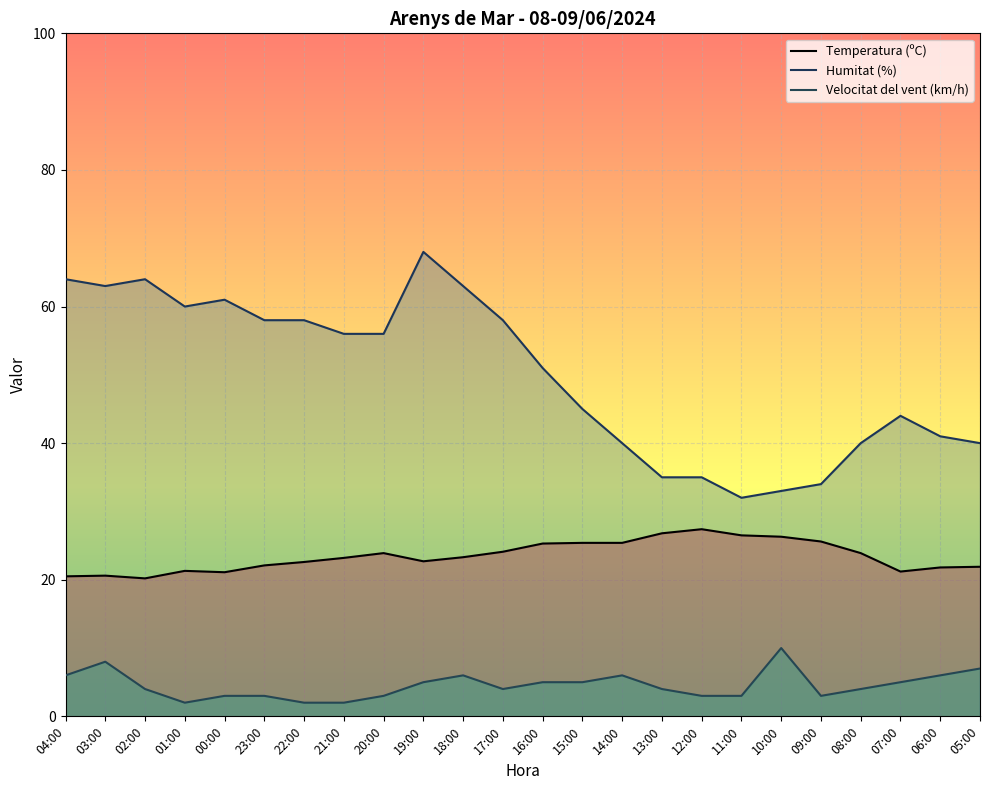

What is the difference between the maximum and minimum values in the Temperatura (ºC) series?

7.2